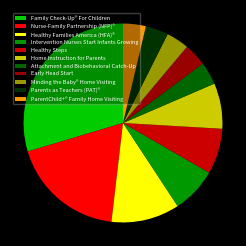

Do ParentChild+® Family Home Visiting and Family Check-Up® For Children together represent more than half of the pie?

No